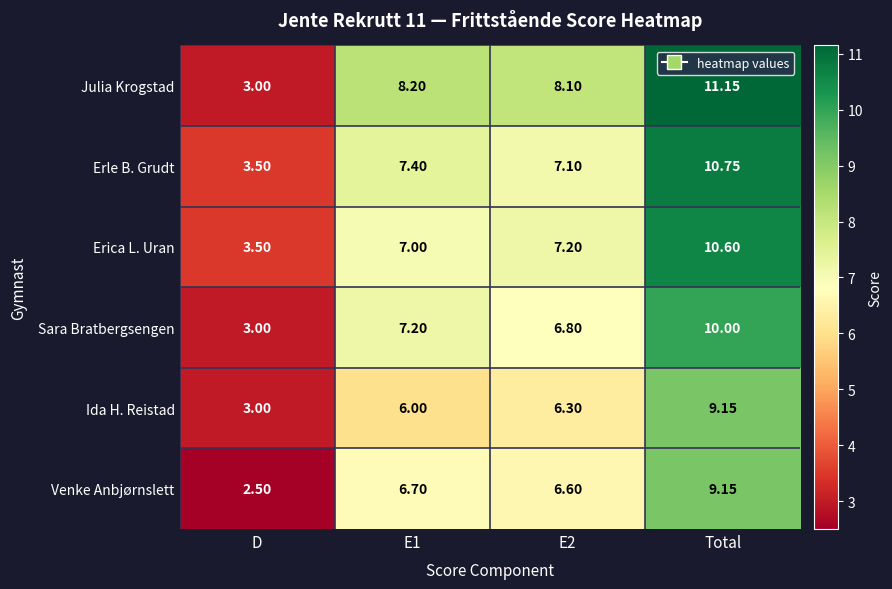

Between E1 and E2, which series saw the biggest shift?

Sara Bratbergsengen